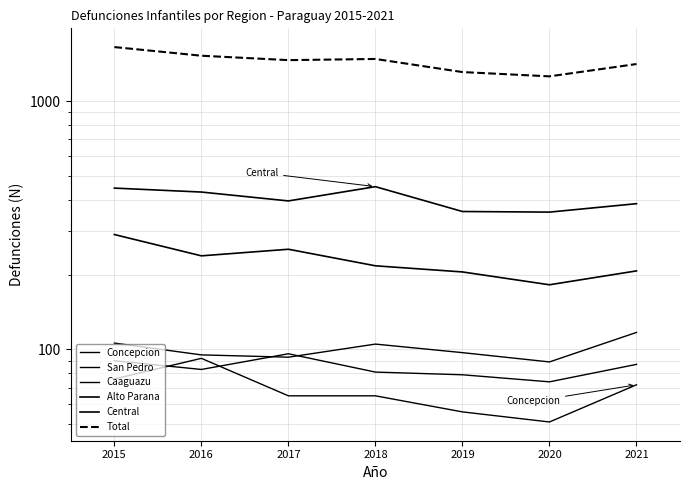

What is the difference between the second highest and minimum values in the San Pedro series?

16